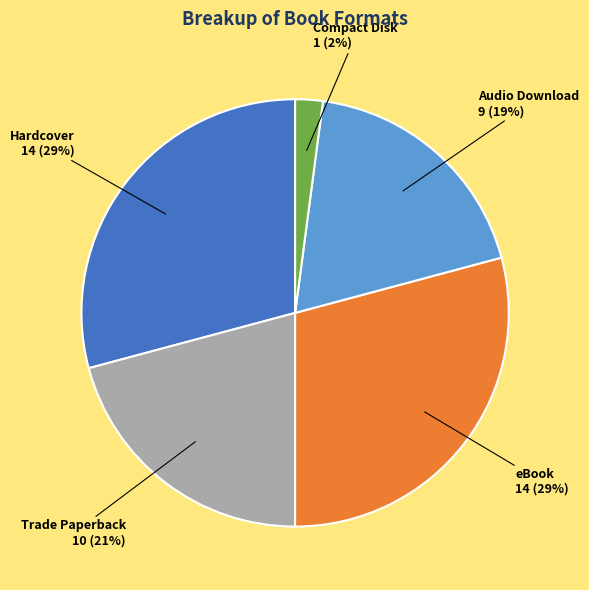

Between Compact Disk and Audio Download, which is larger?

Audio Download